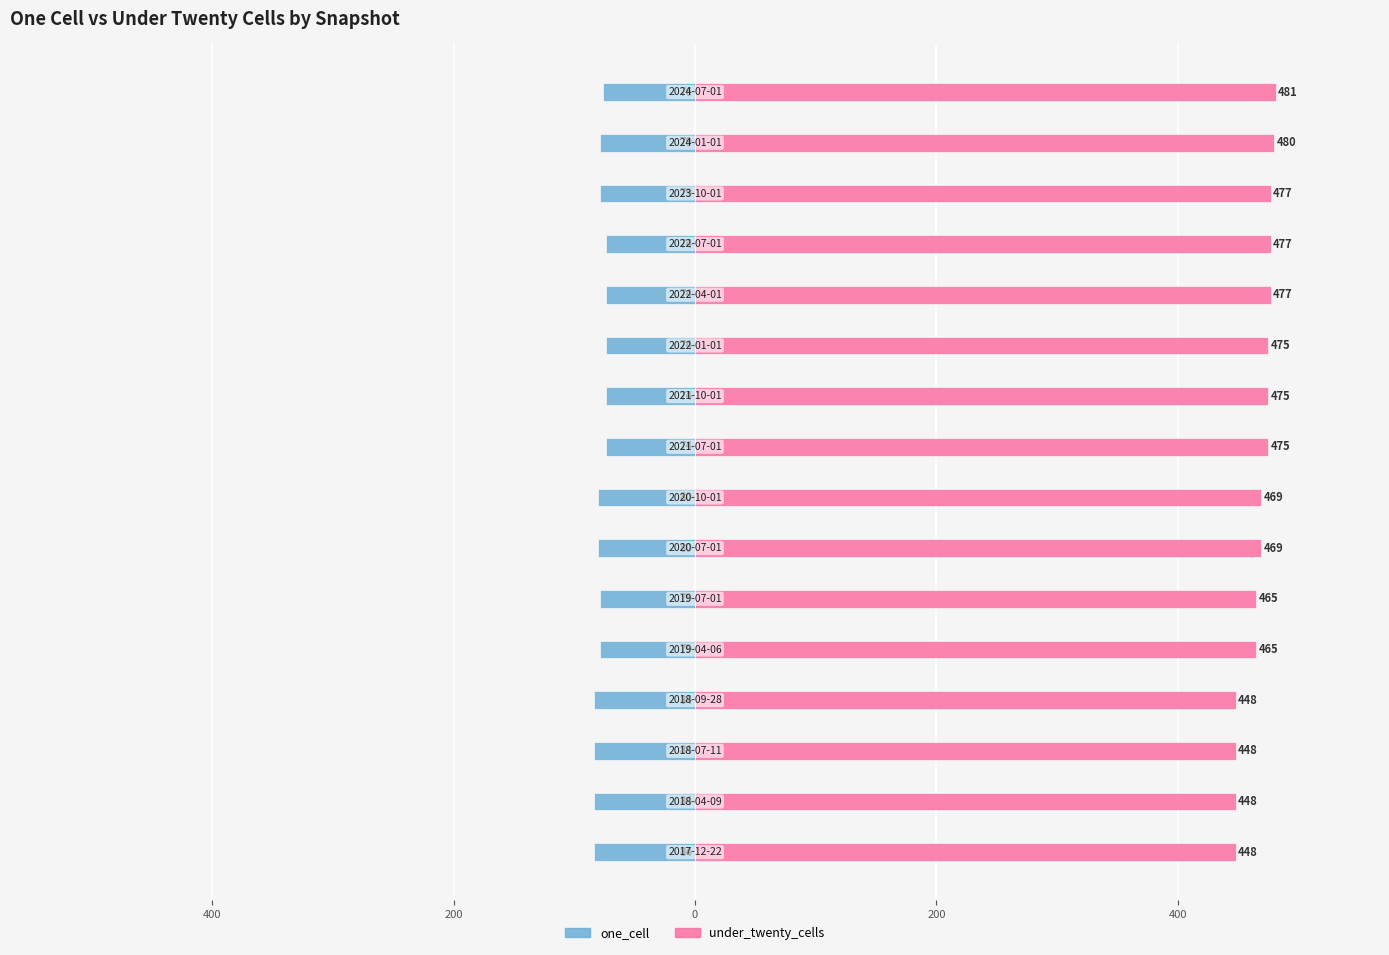

What is the greatest value displayed?

481